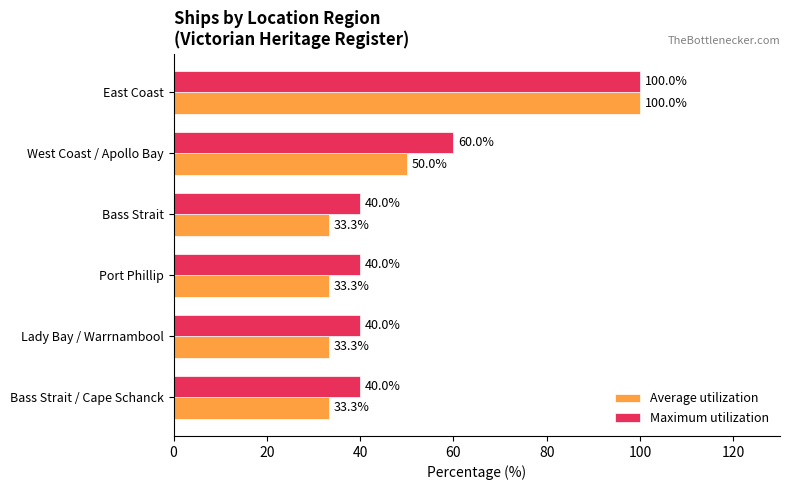

What is the spread (max minus min) of values at Lady Bay / Warrnambool?

6.7